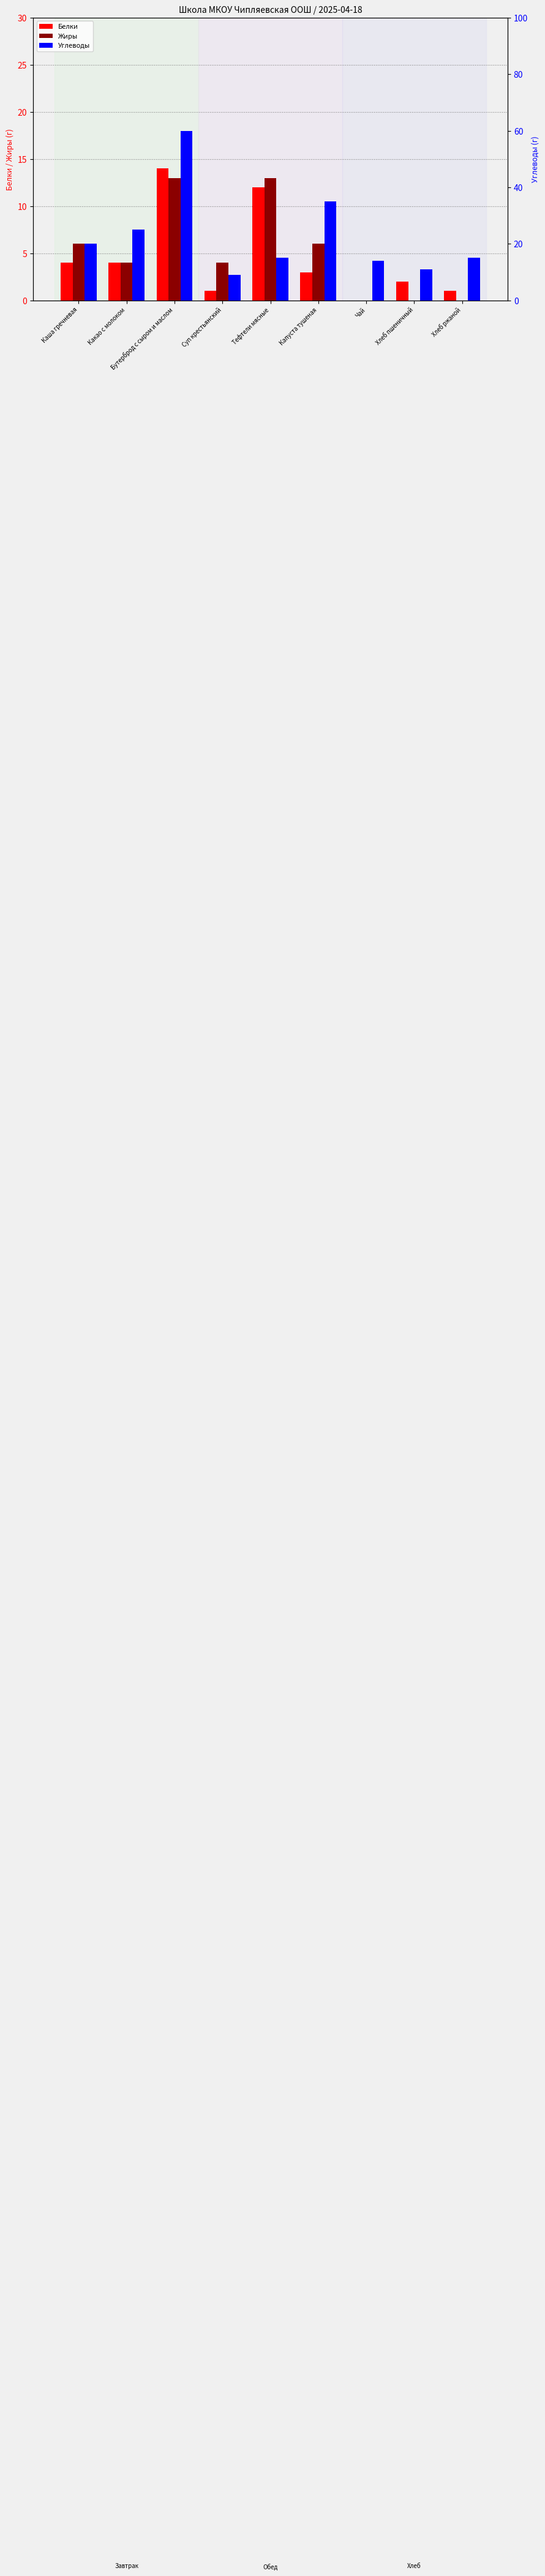

What is the difference between the Белки values at Бутерброд с сыром и маслом and Тефтели мясные?

2